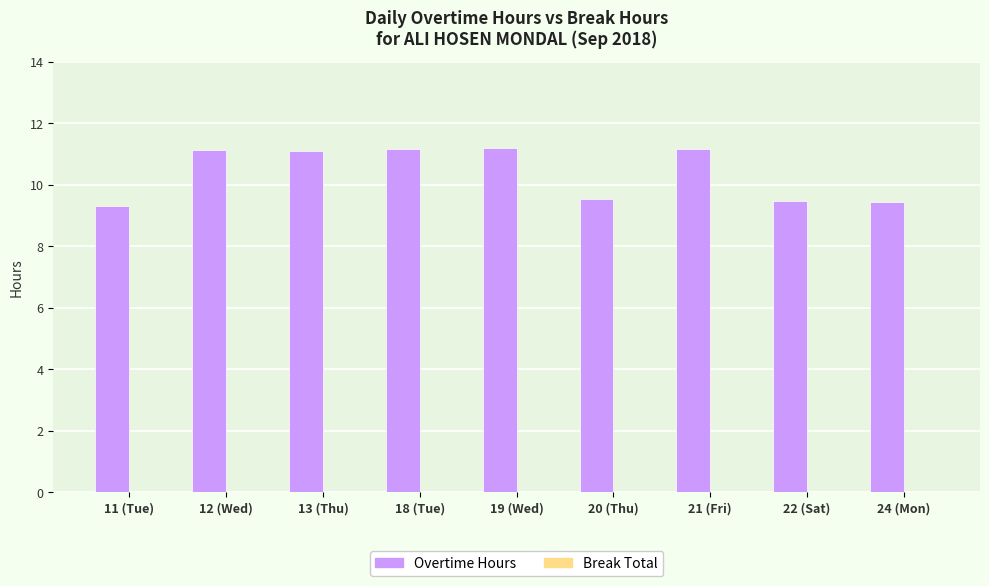

Does the chart contain stacked bars?

No